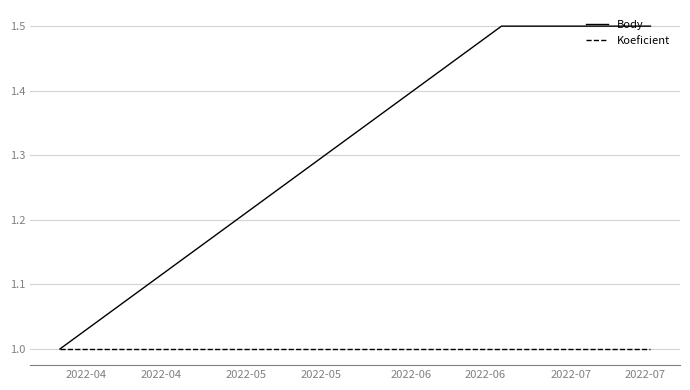

Which series has the largest total across all categories?

Body